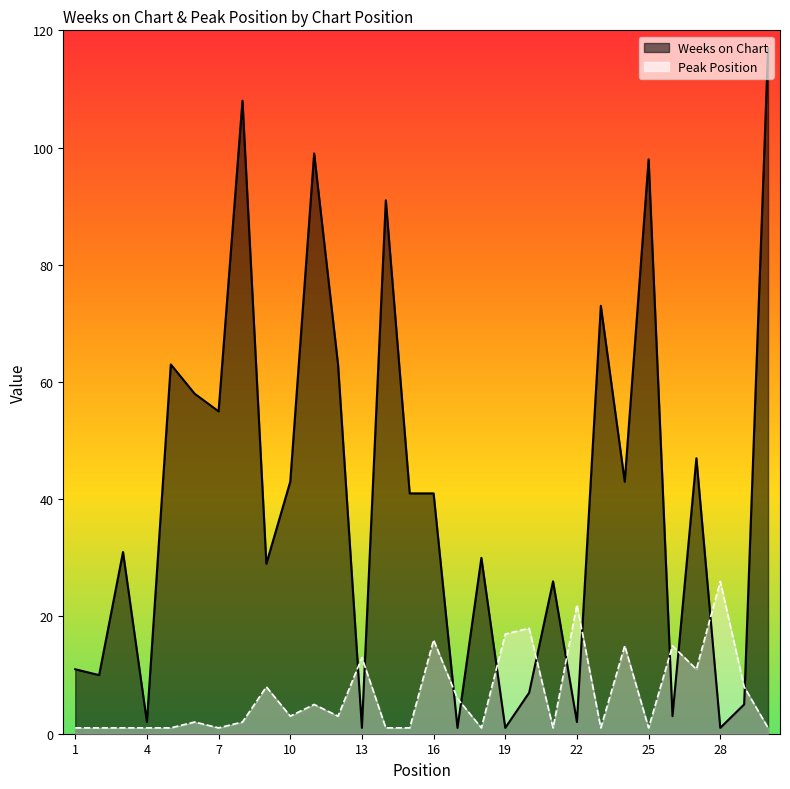

What is the sum of all Peak Position values?

203